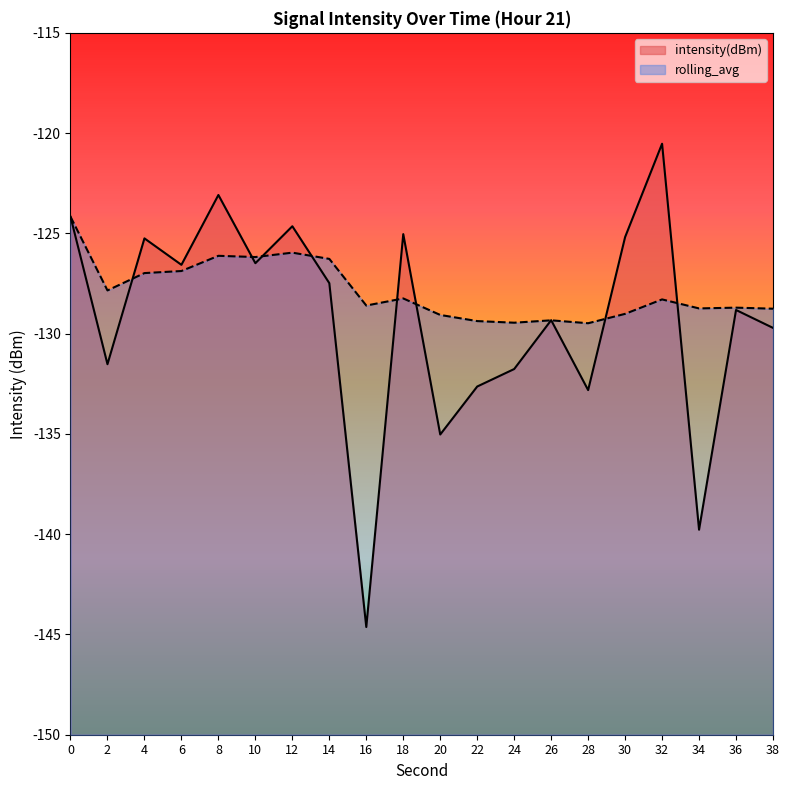

In intensity(dBm), how many points are lower than both neighbors (excluding endpoints)?

7